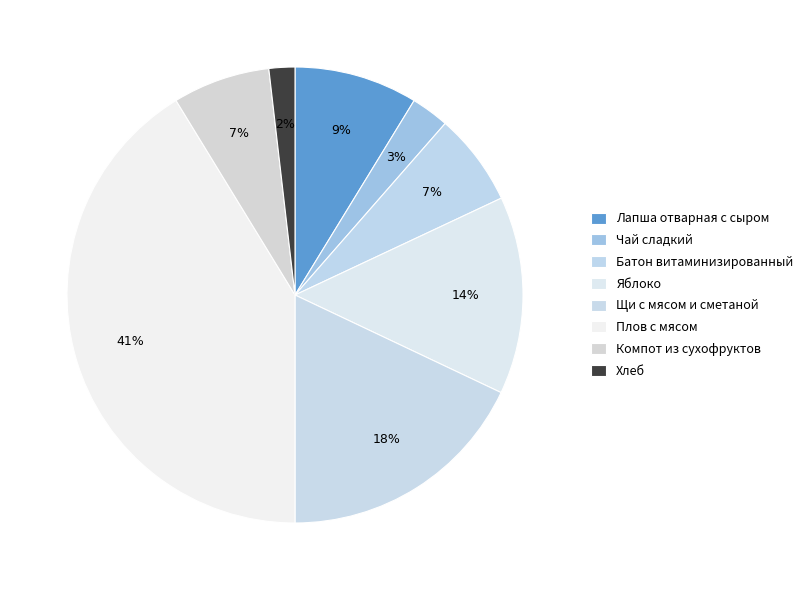

What is the ratio of the value at Хлеб to the value at Щи с мясом и сметаной?

0.1